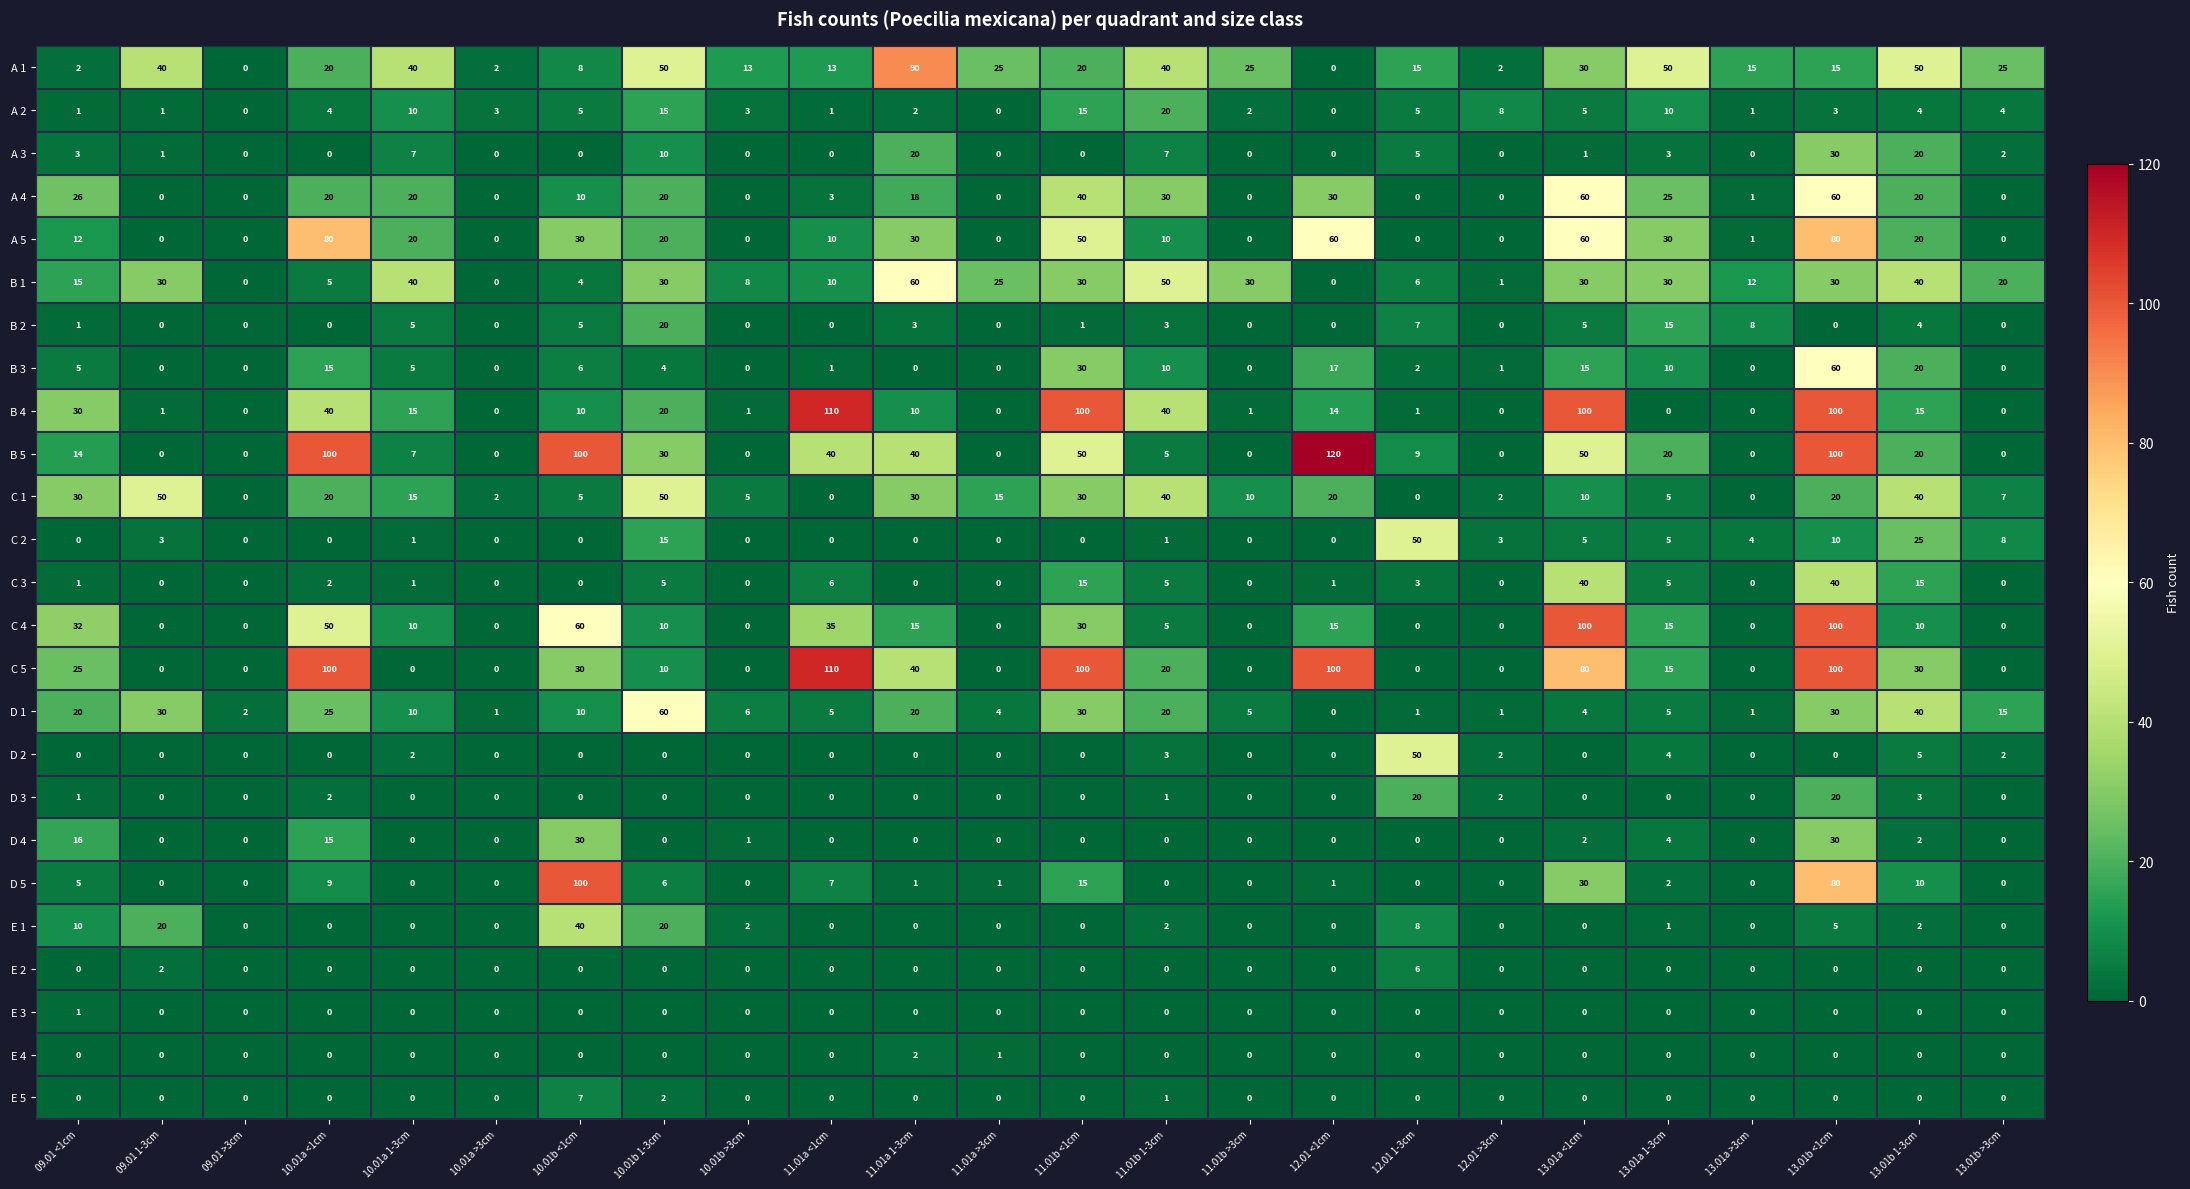

True or false: C 2 has a value of 30 at 12.01 <1cm.

False